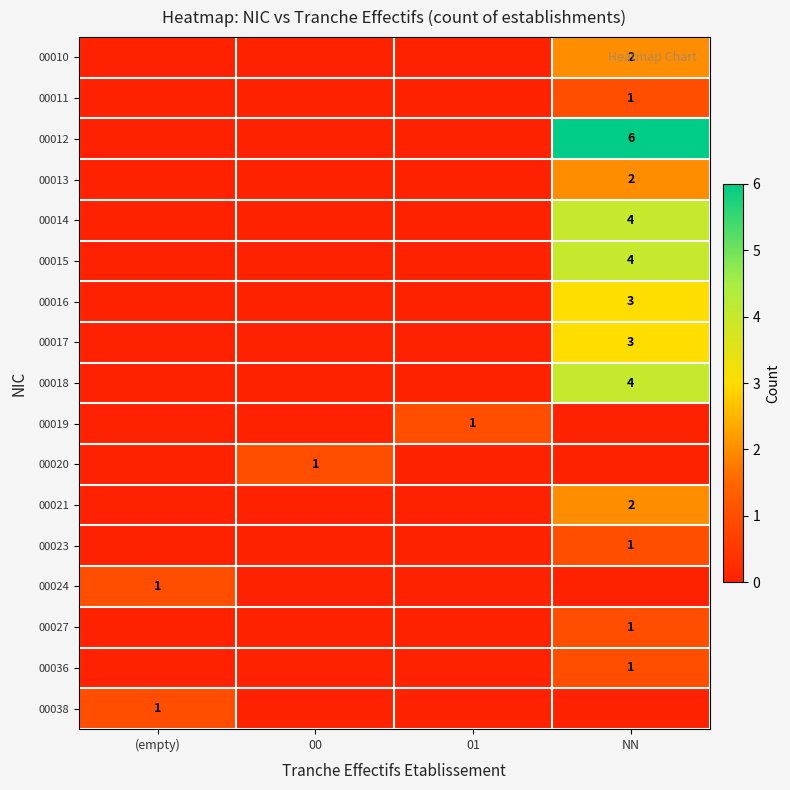

The 00017 series shows 5 at NN. True or false?

False